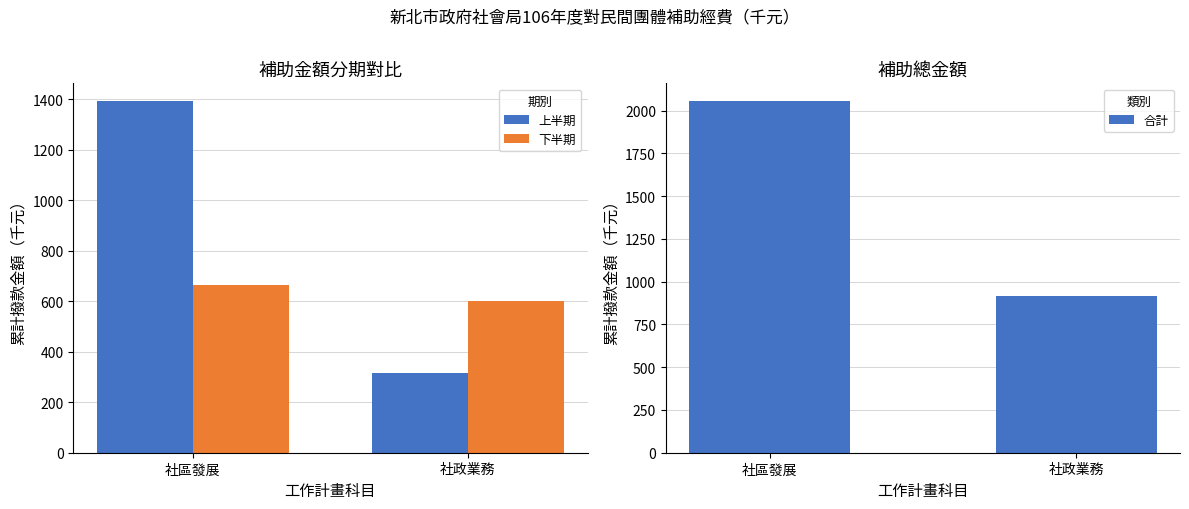

What is the difference between the highest and lowest values at 社政業務?

601